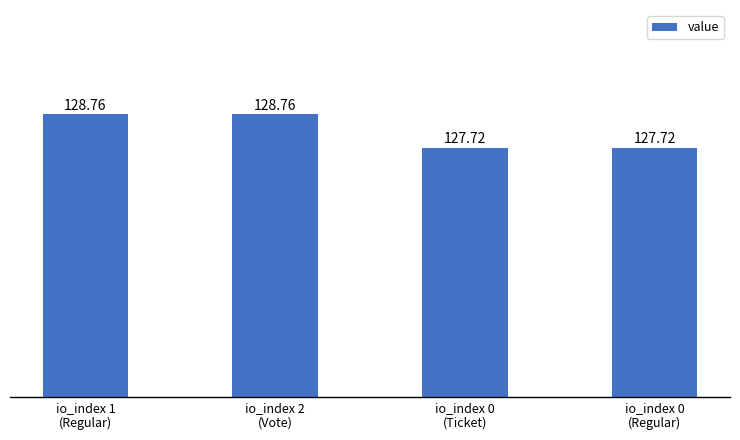

Where does the data first go above 128?

io_index 1
(Regular)